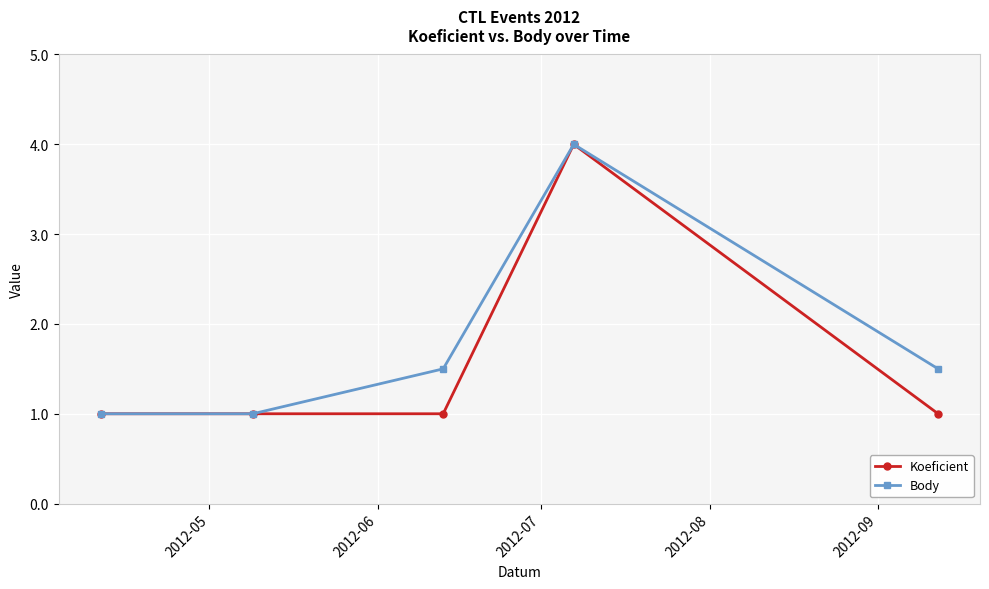

Reading left to right, what are all the values shown in this chart?

Koeficient: 1.0	1.0	1.0	4.0	1.0
Body: 1.0	1.0	1.5	4.0	1.5